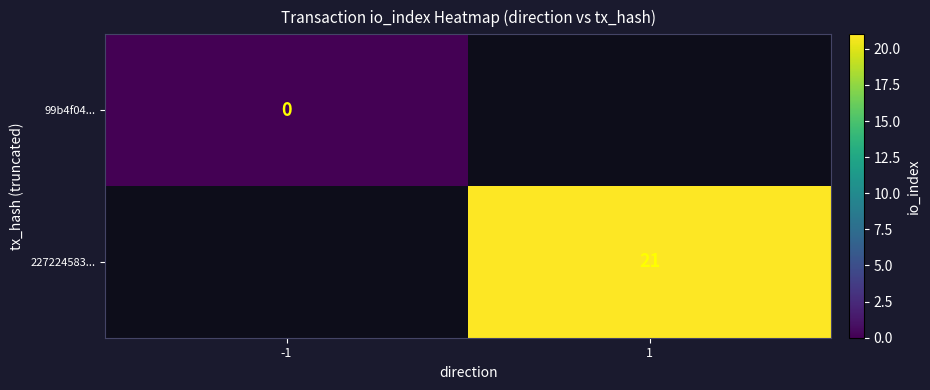

Is the value of 227224583... at 1 greater than the value of 99b4f04... at -1?

Yes